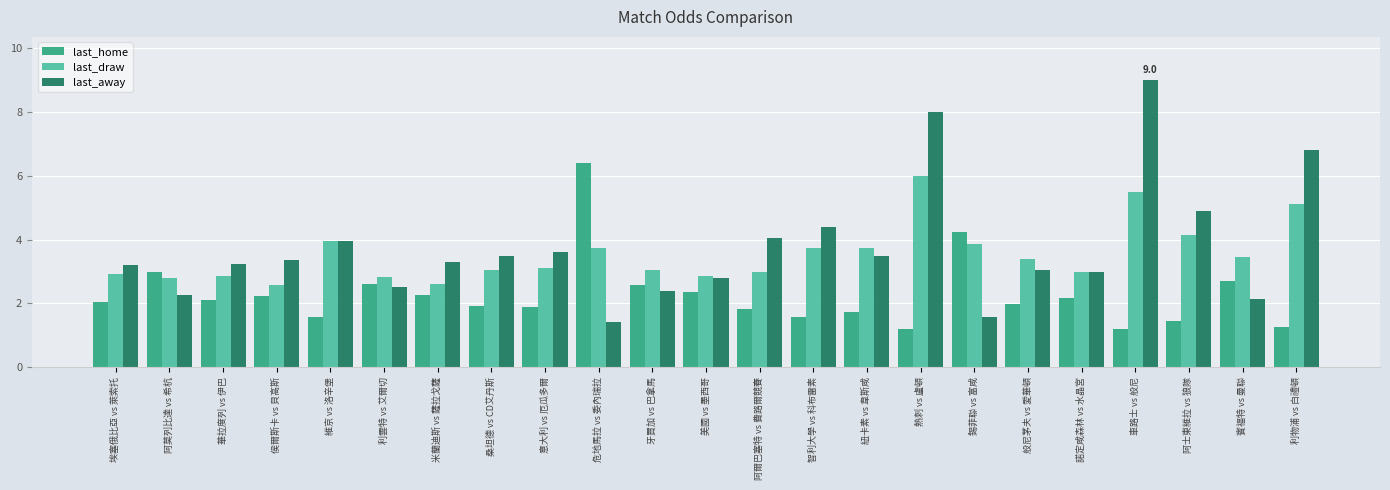

What is the difference between the maximum and minimum values in the last_draw series?

3.4